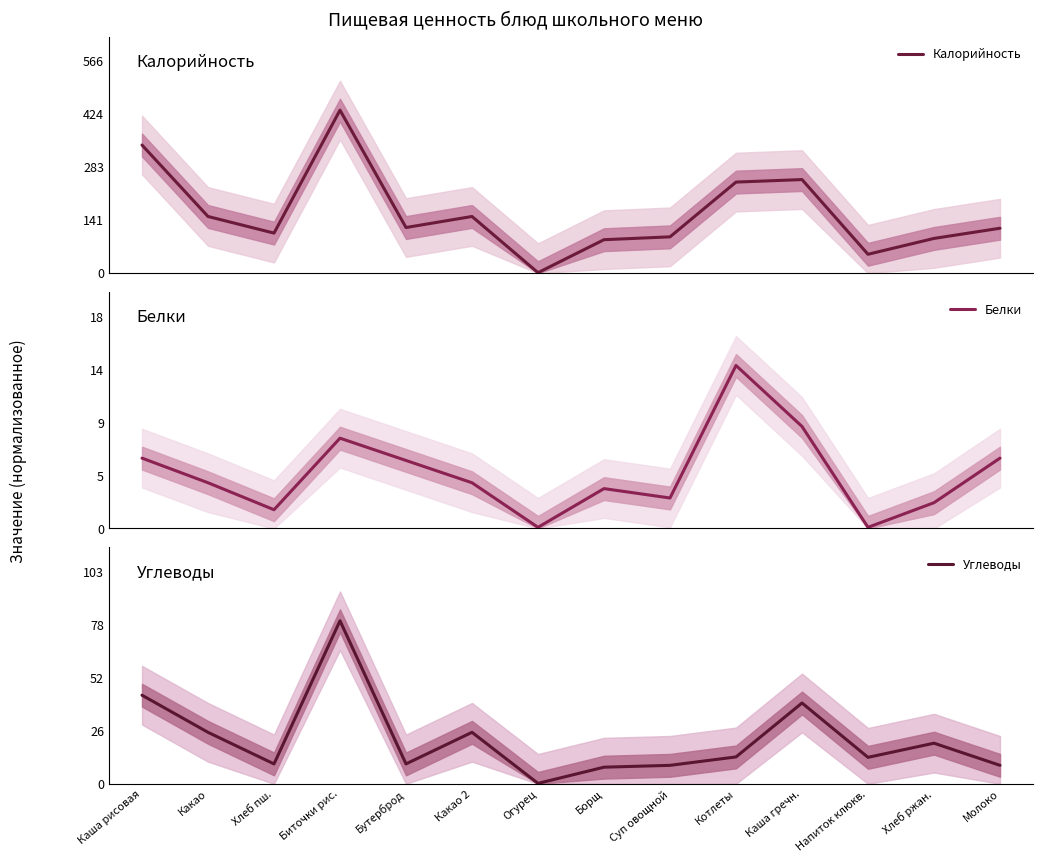

What position from the right is Биточки рис.?

11